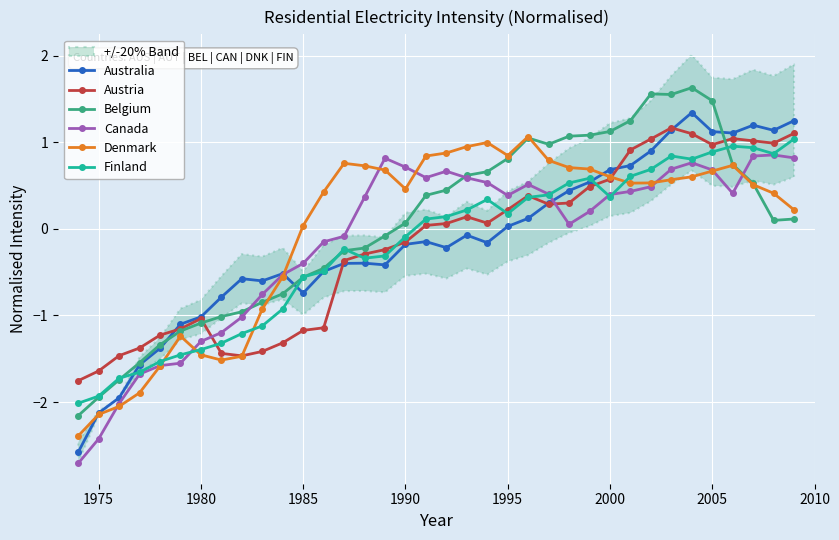

What are all the series names shown in the legend?

Australia, Austria, Belgium, Canada, Denmark, Finland